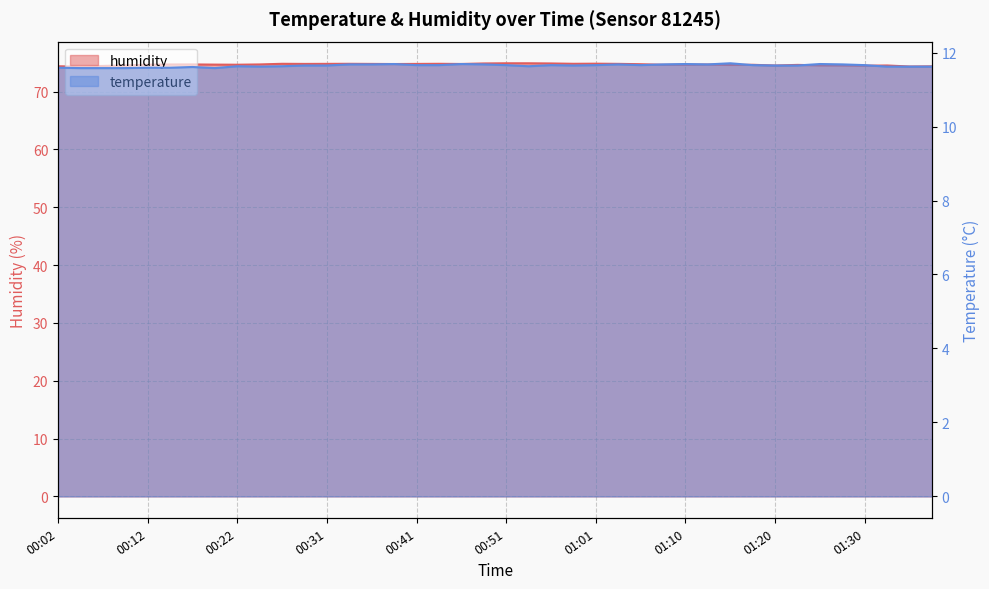

Is it true that temperature equals 4.1 at 01:28?

False